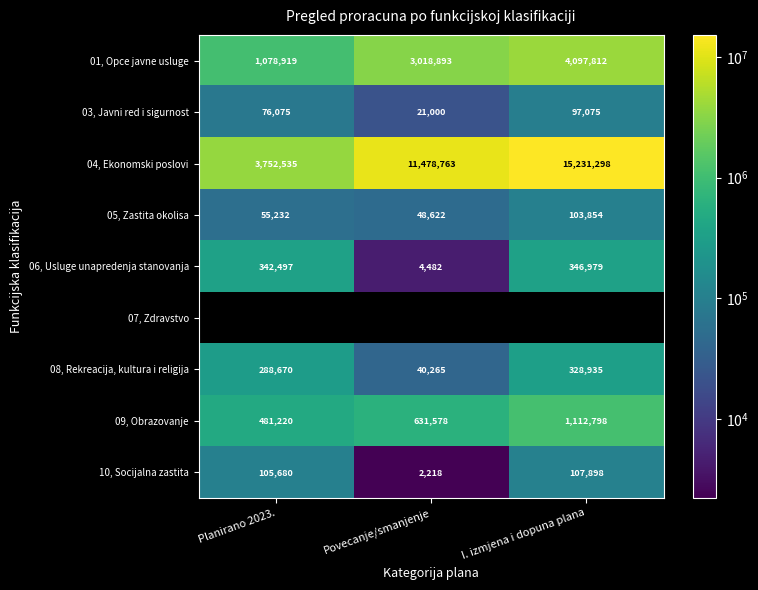

What is the difference between the 08, Rekreacija, kultura i religija values at I. izmjena i dopuna plana and Povecanje/smanjenje?

288670